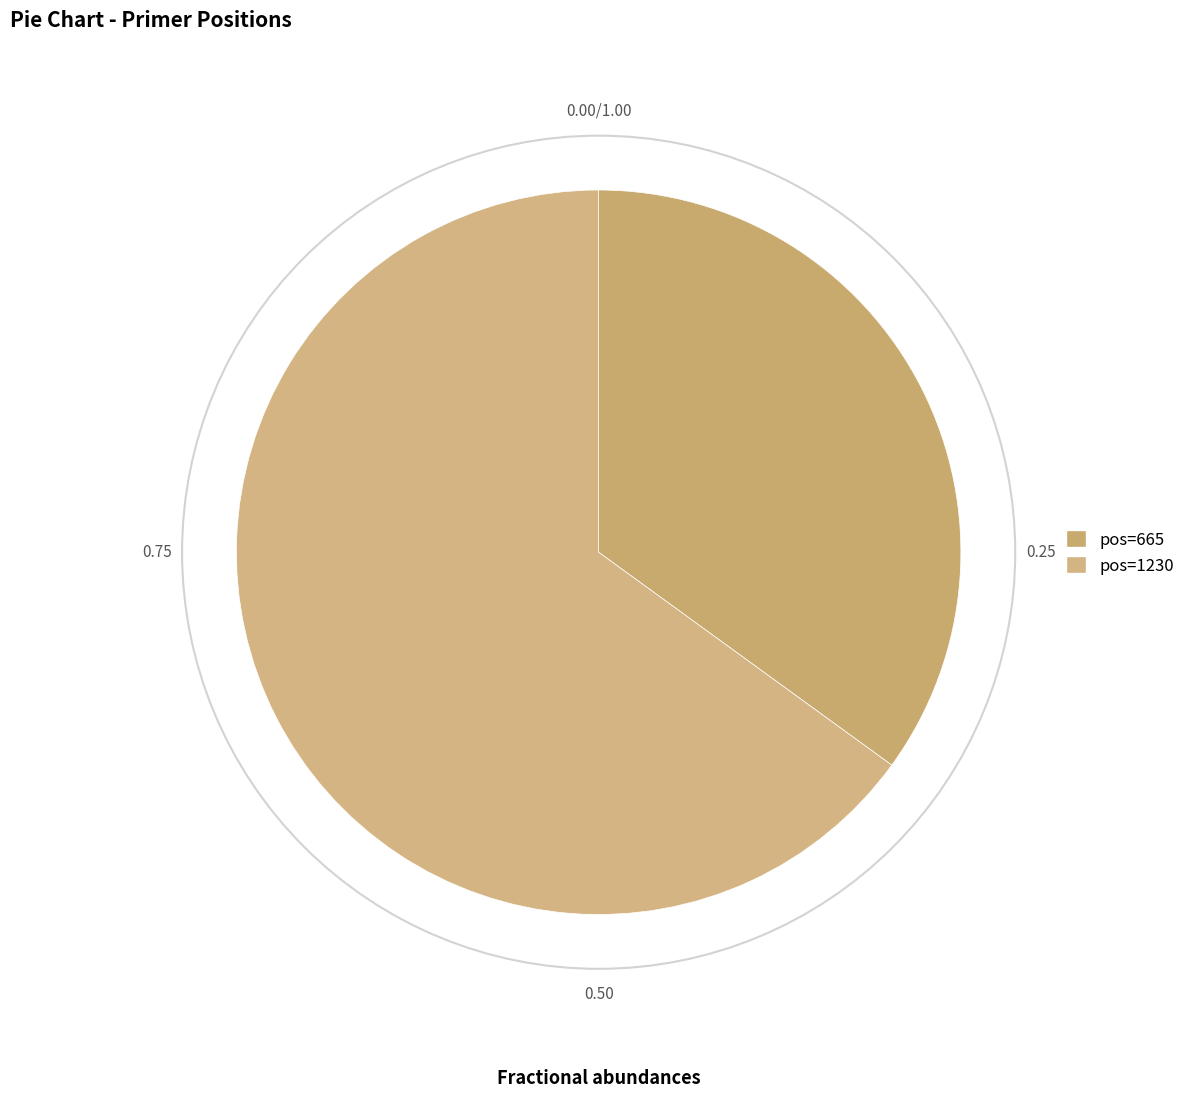

What is the largest slice in the pie chart?

1230